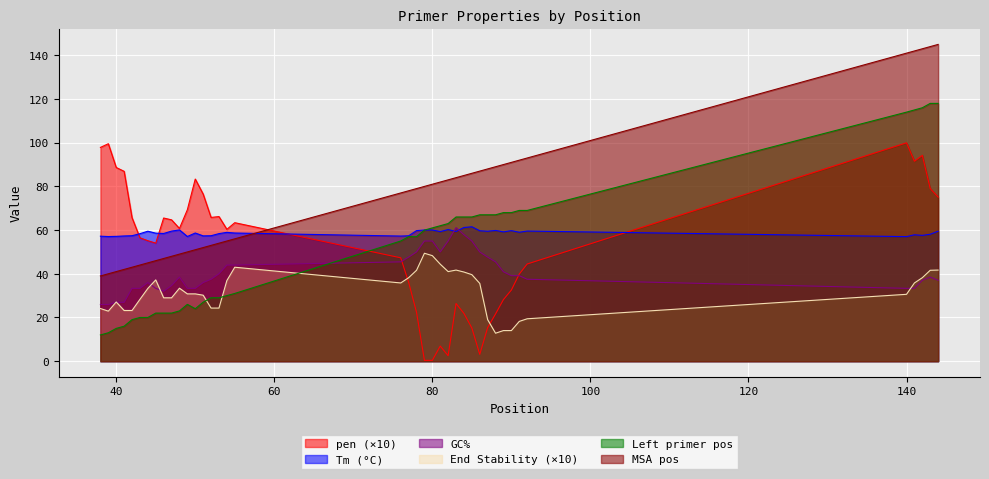

How many lines are shown in the chart?

6